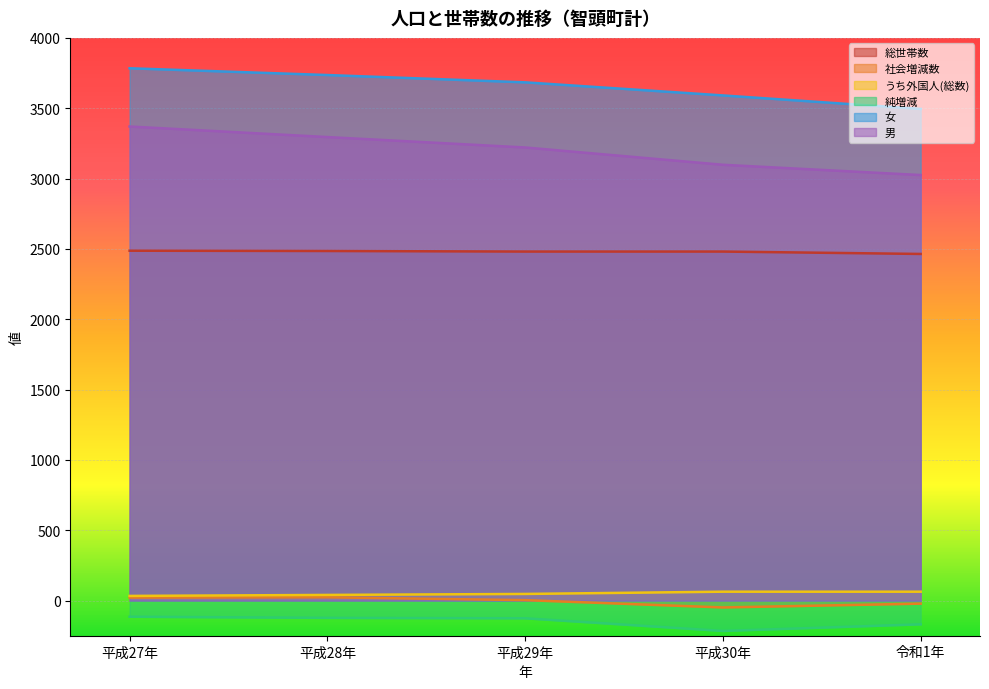

Does the chart display data point markers on the line(s)?

No